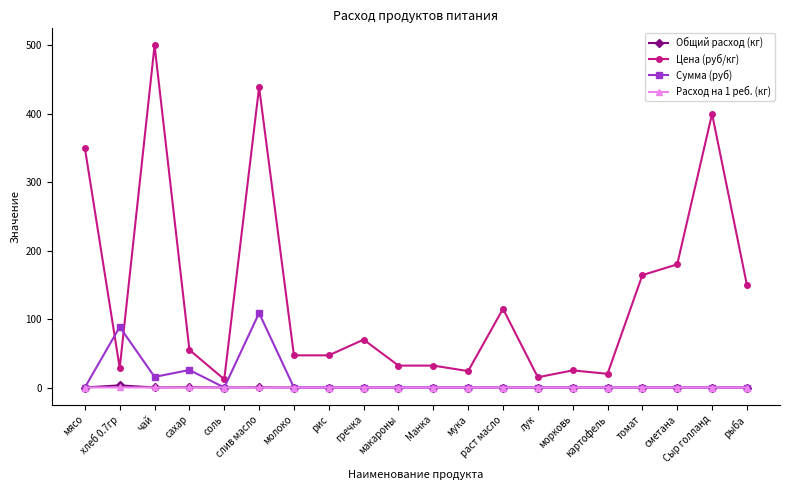

What is the approximate value of Цена (руб/кг) at соль?

12.0